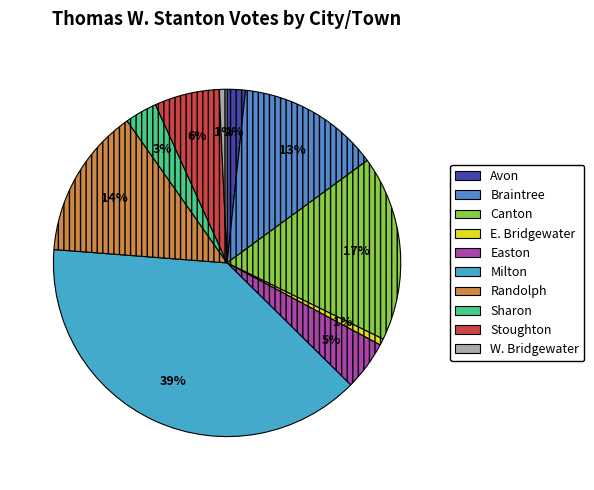

True or false: Randolph accounts for 14% of the total.

True